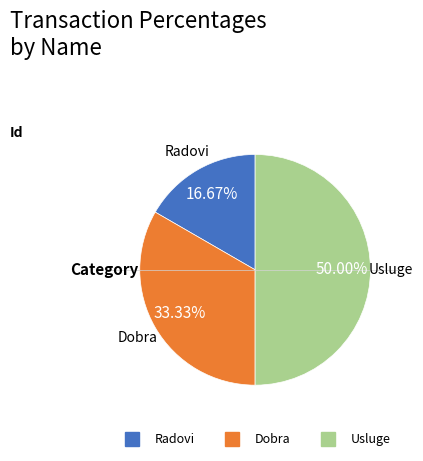

How many segments does this pie chart have?

3